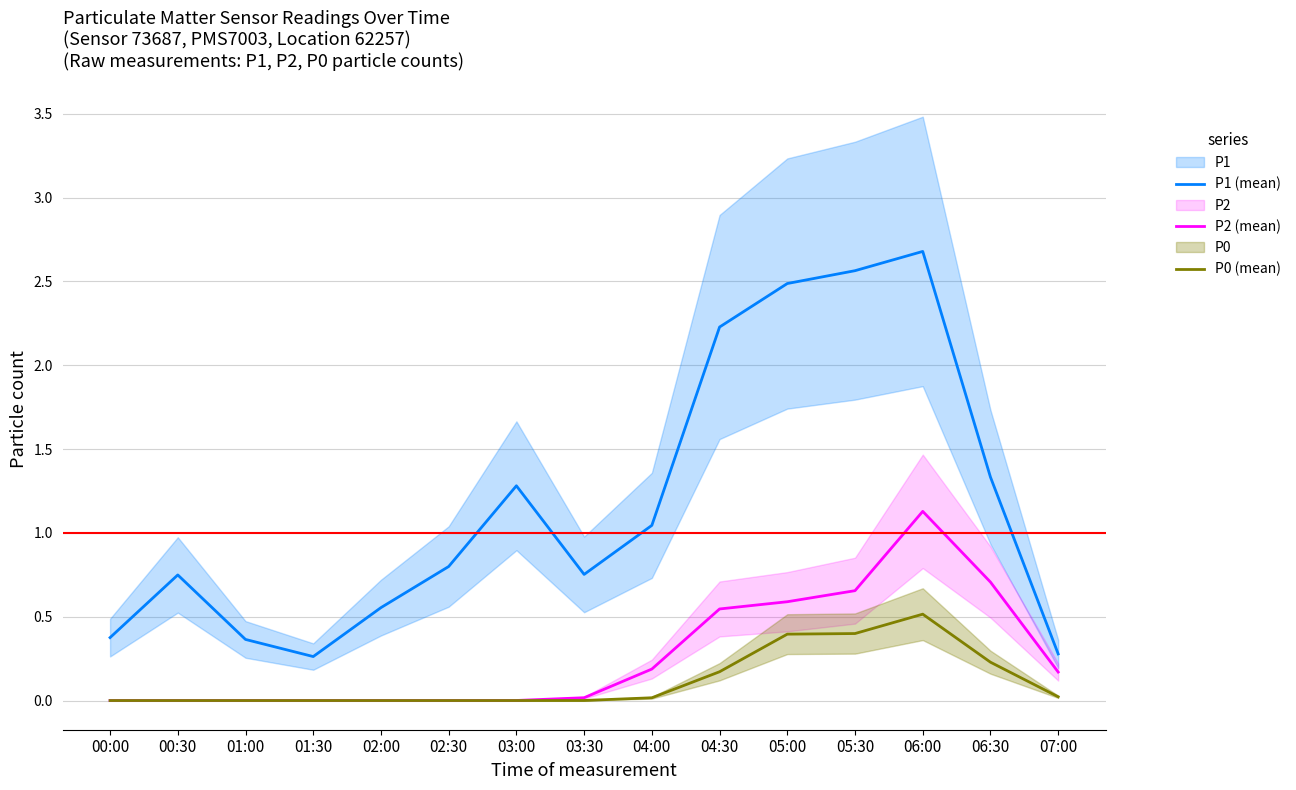

The value of P0 (mean) at 04:00 is 0.0. True or false?

True